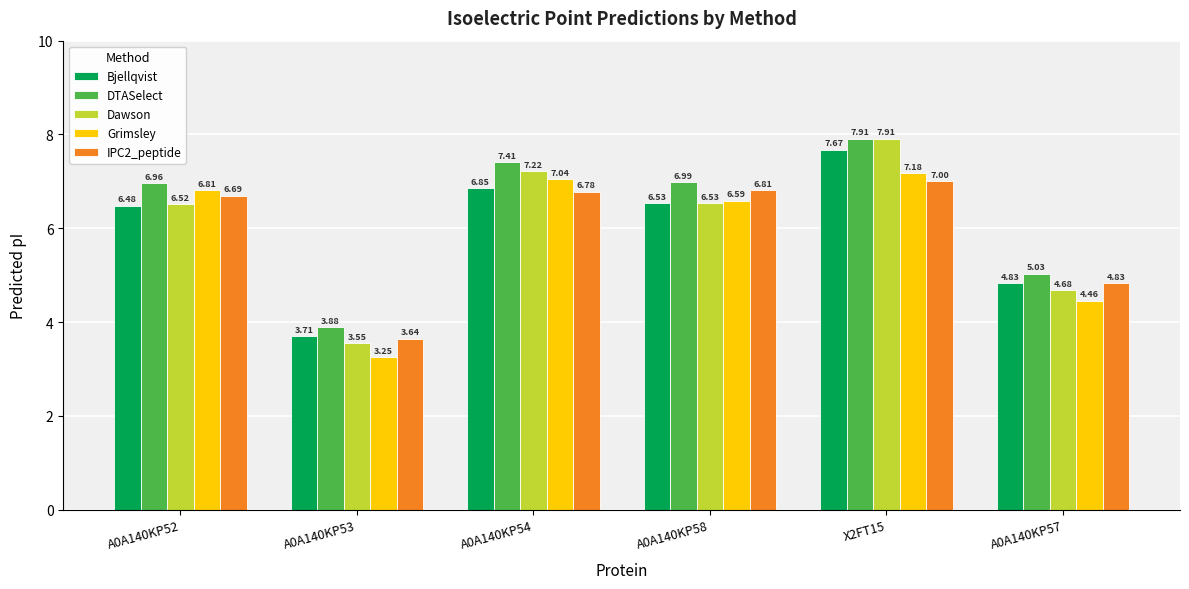

Which series has the largest range (max minus min)?

Dawson